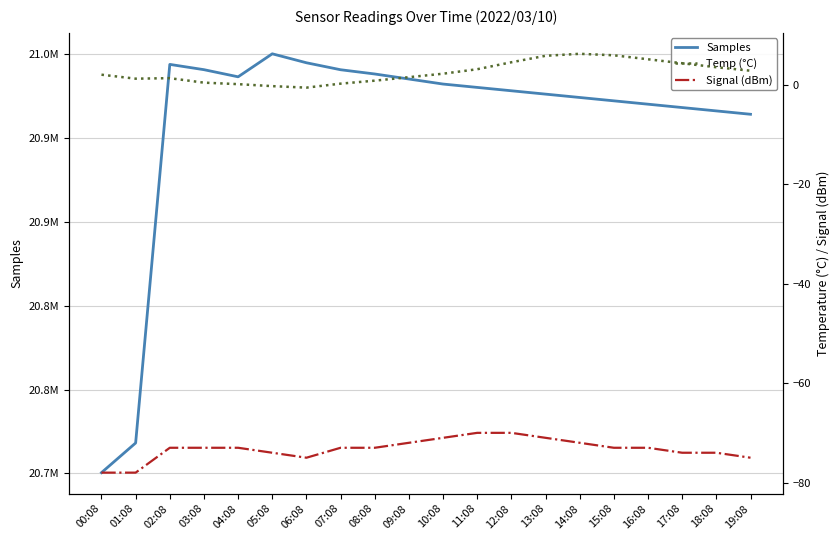

At which category is the sum across all series the highest?

05:08